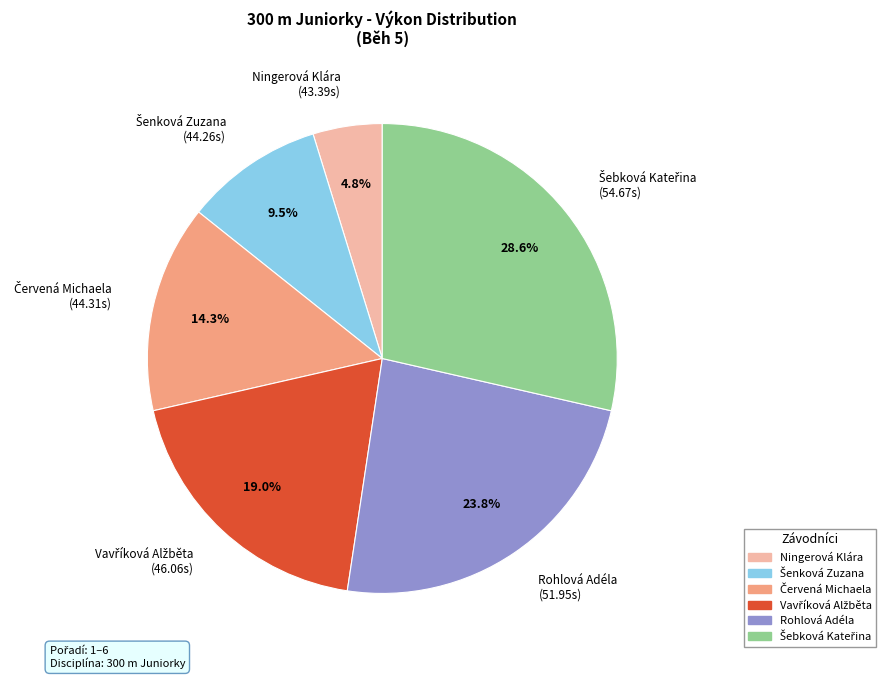

Between Rohlová Adéla (51.95s) and Ningerová Klára (43.39s), which is larger?

Rohlová Adéla (51.95s)